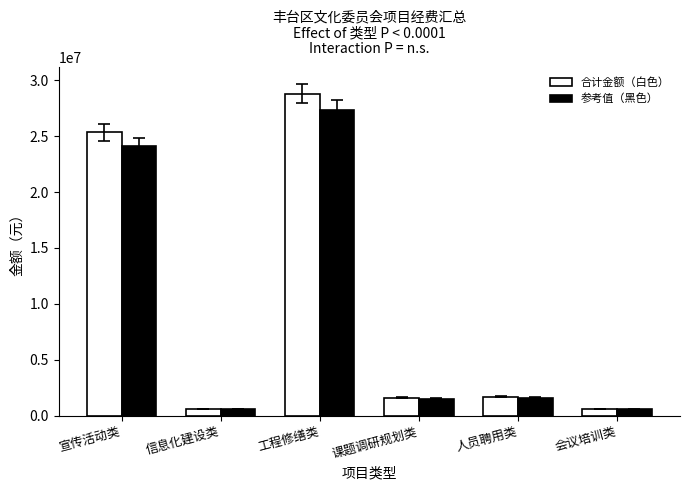

At which category is the sum across all series the highest?

工程修缮类